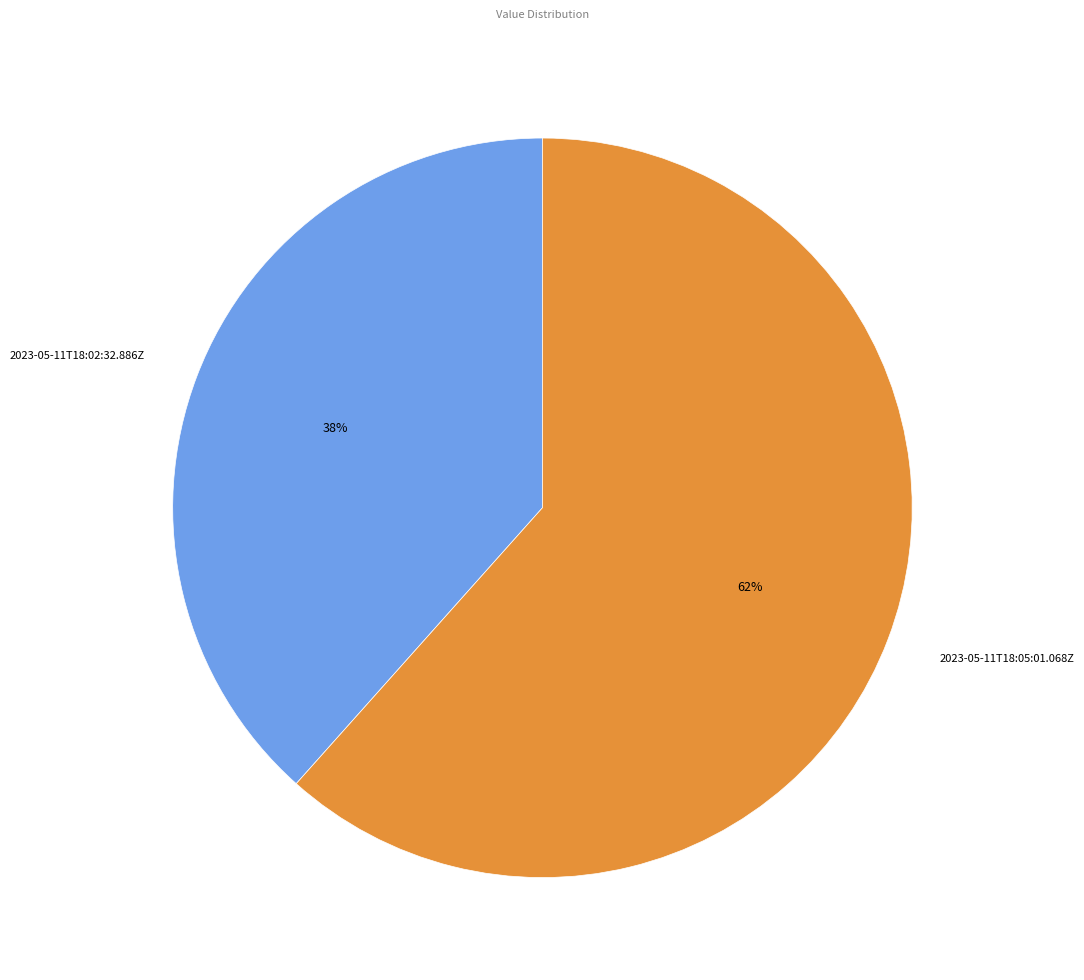

Count the number of slices in the pie.

2